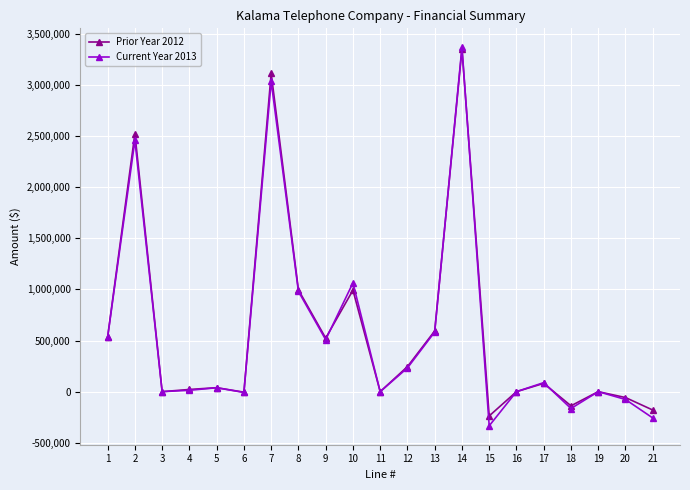

At which category is the sum across all series the highest?

14